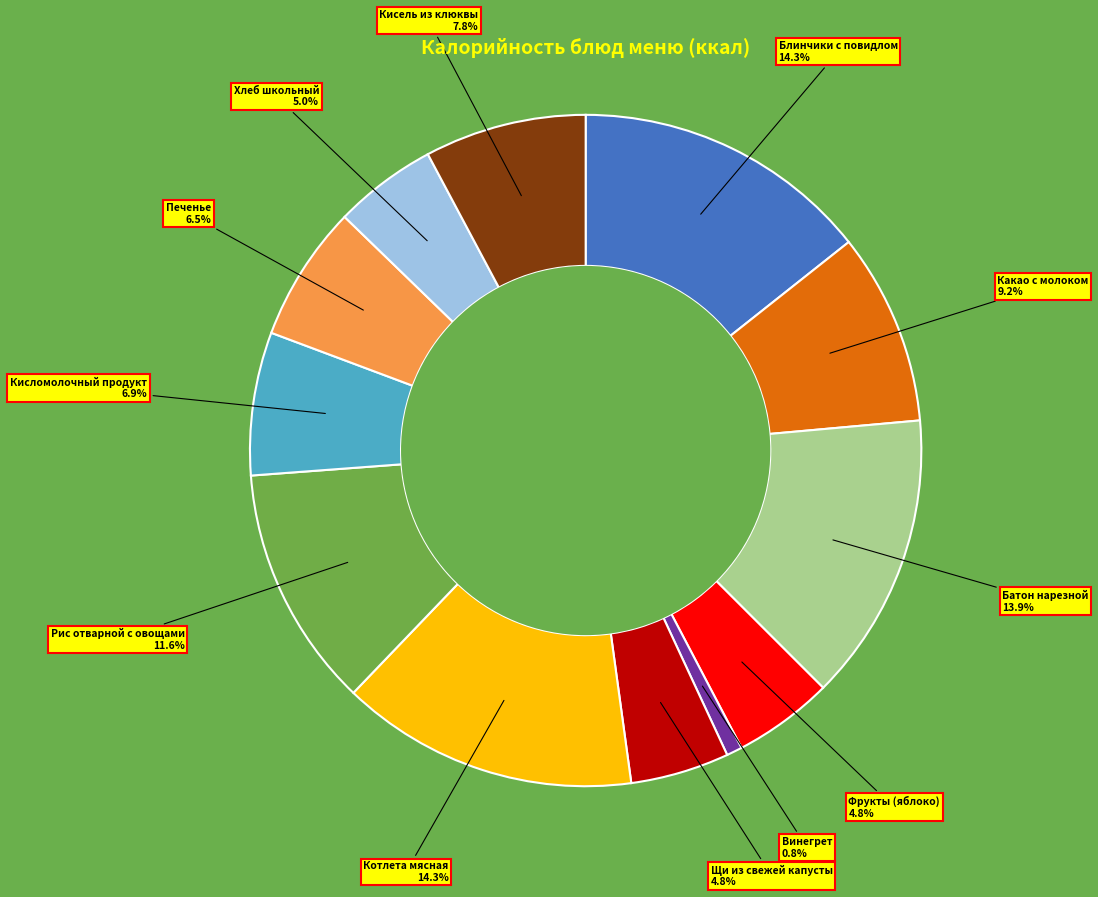

Is there any slice that represents more than half of the pie?

No